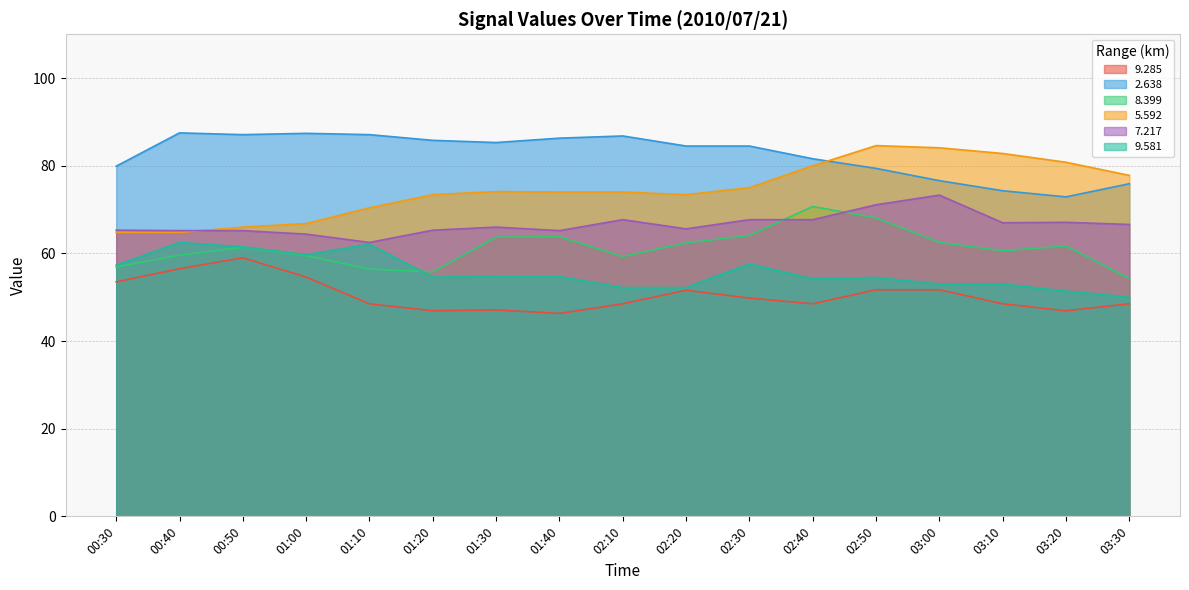

At 03:30, list the series in order from smallest to largest.

9.285, 9.581, 8.399, 7.217, 2.638, 5.592